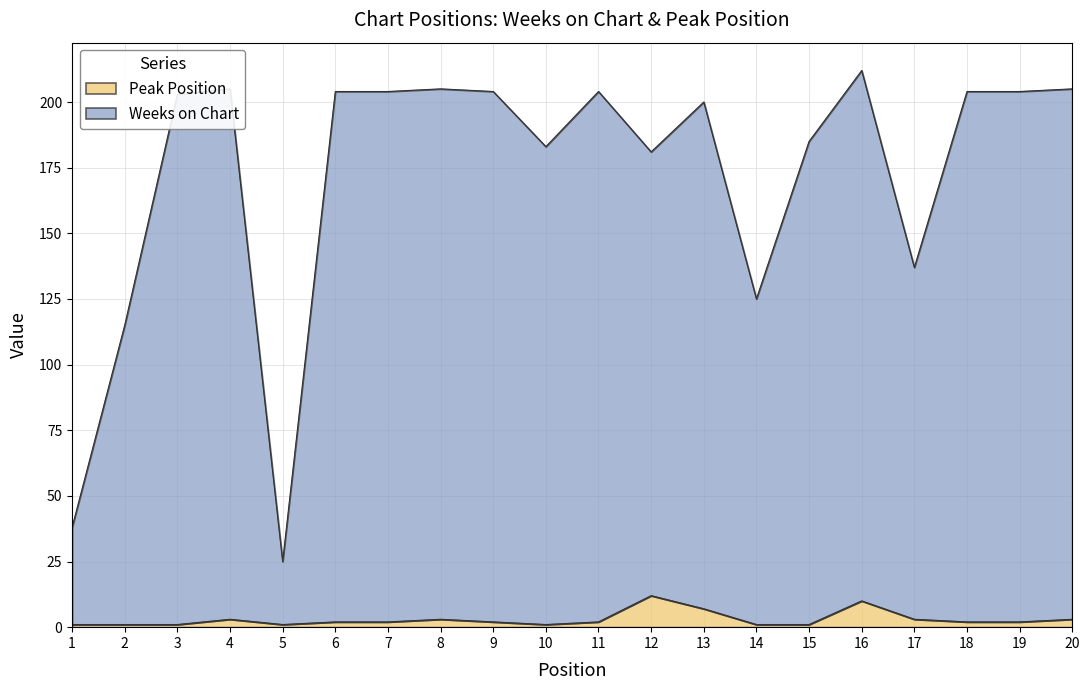

The value of Peak Position at 19 is 2. True or false?

True